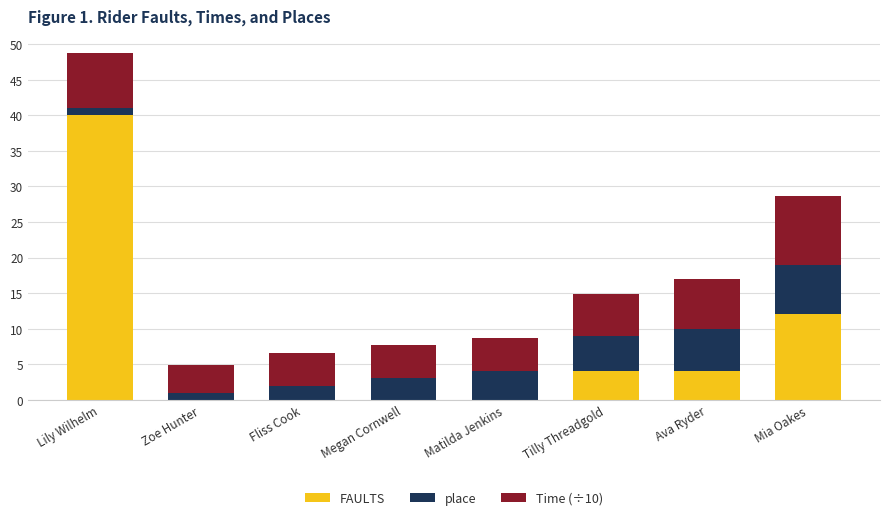

What are all the series names shown in the legend?

FAULTS, place, Time (÷10)